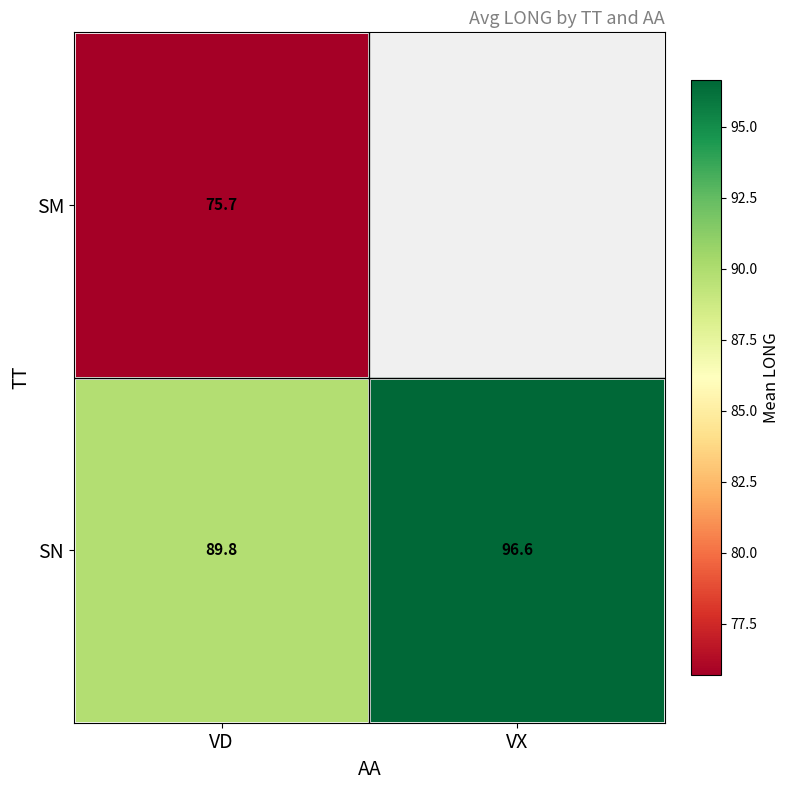

What is the spread (max minus min) of values at VD?

14.1